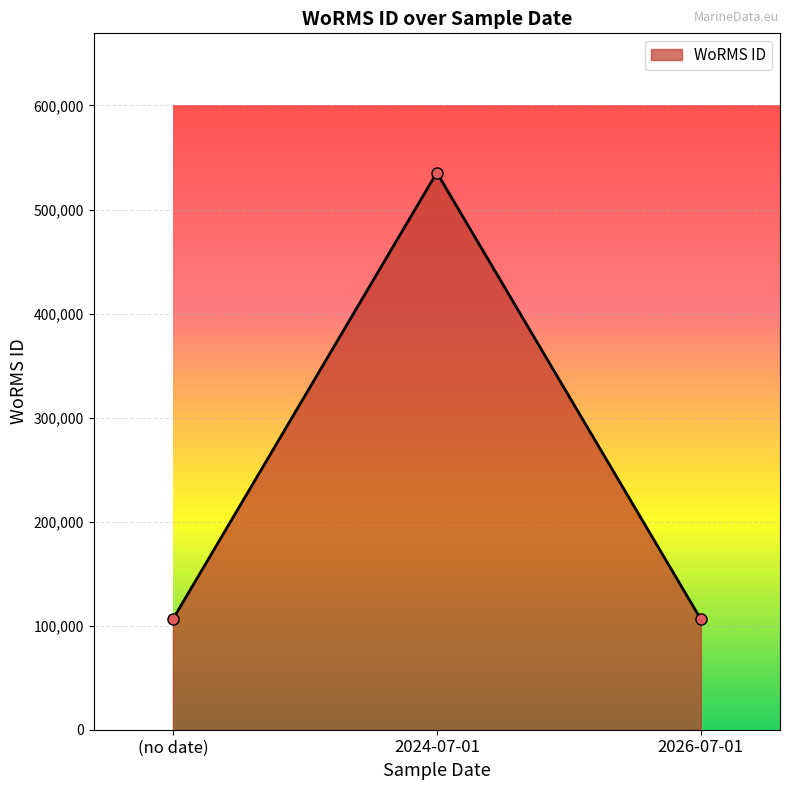

What is the minimum value shown in the chart?

106122